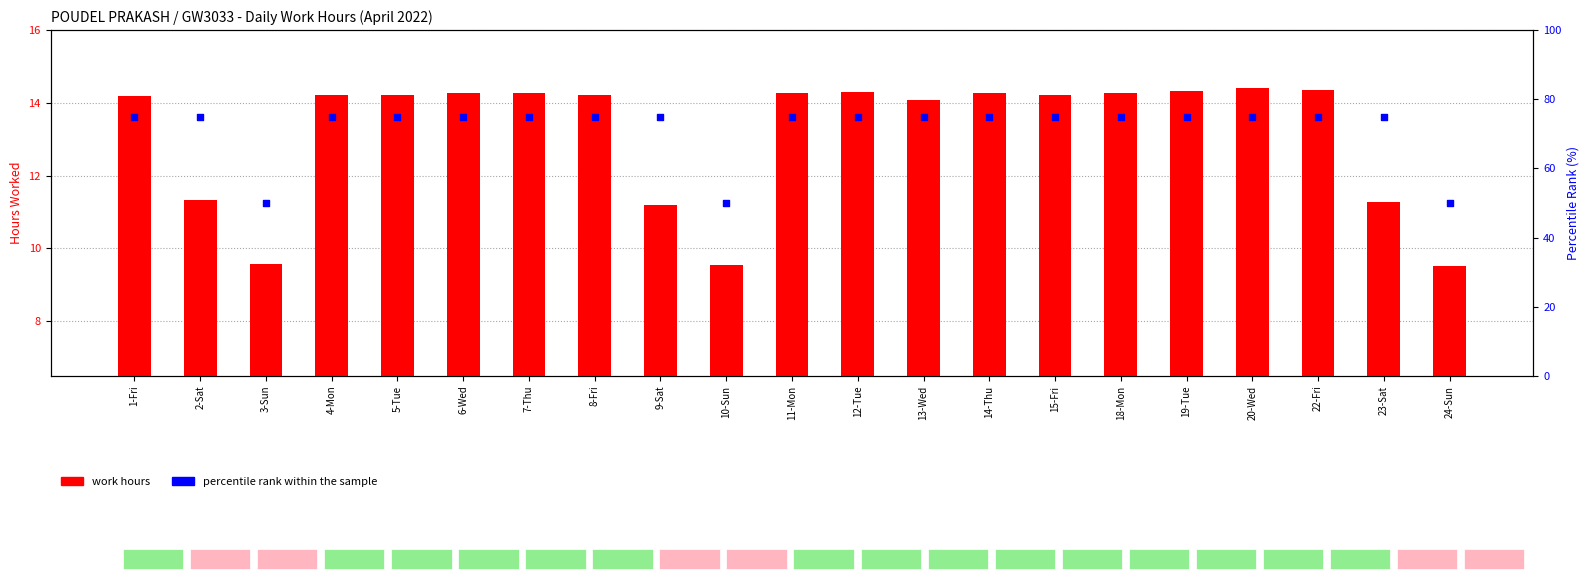

Is the value of work hours at 10-Sun greater than the value of percentile rank at 20-Wed?

No